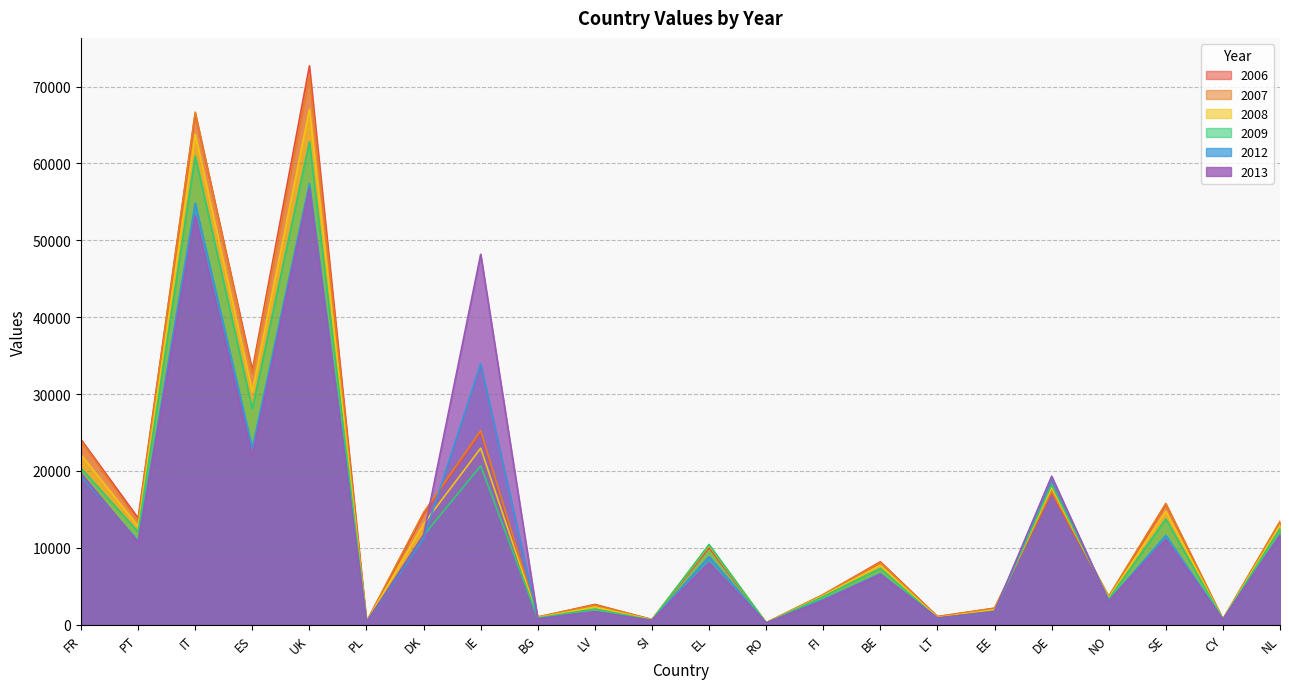

True or false: 2013 has a value of 6350 at NL.

False